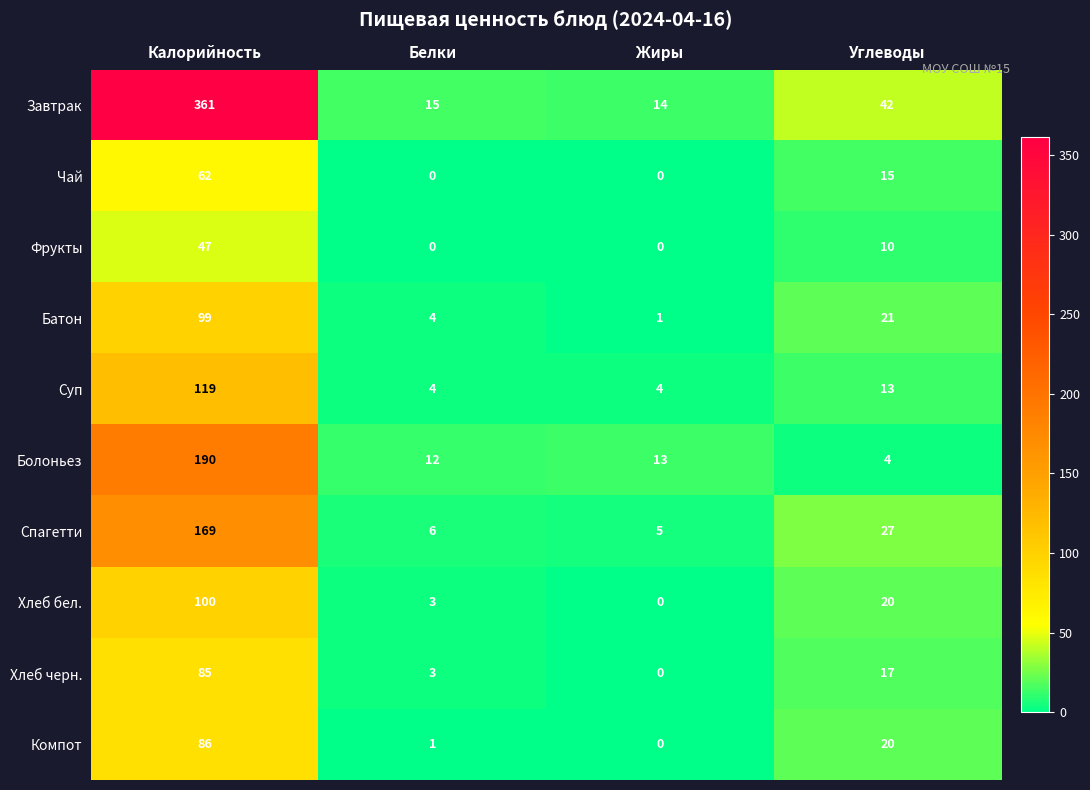

What is the average value of the Спагетти series?

52